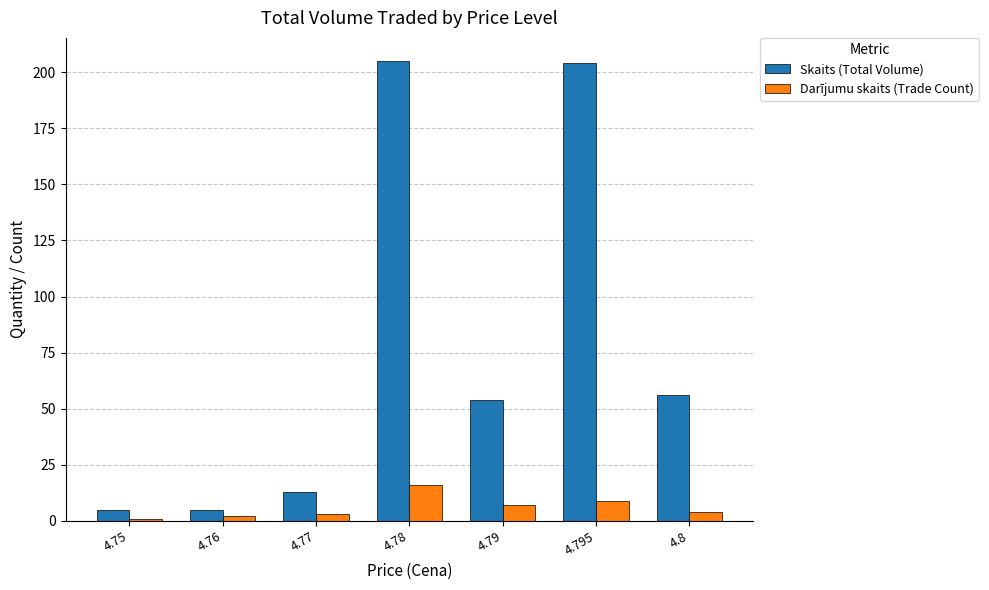

Reading right to left, transcribe all the data shown in this chart.

Skaits (Total Volume): 56	204	54	205	13	5	5
Darījumu skaits (Trade Count): 4	9	7	16	3	2	1